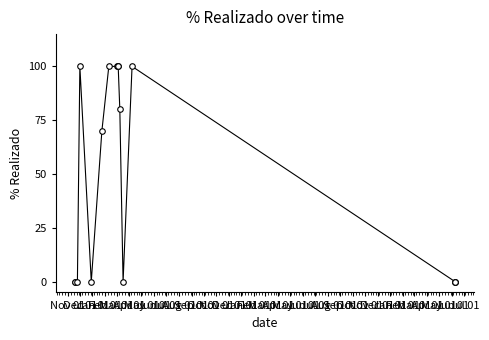

What is the difference between the maximum and minimum values?

100